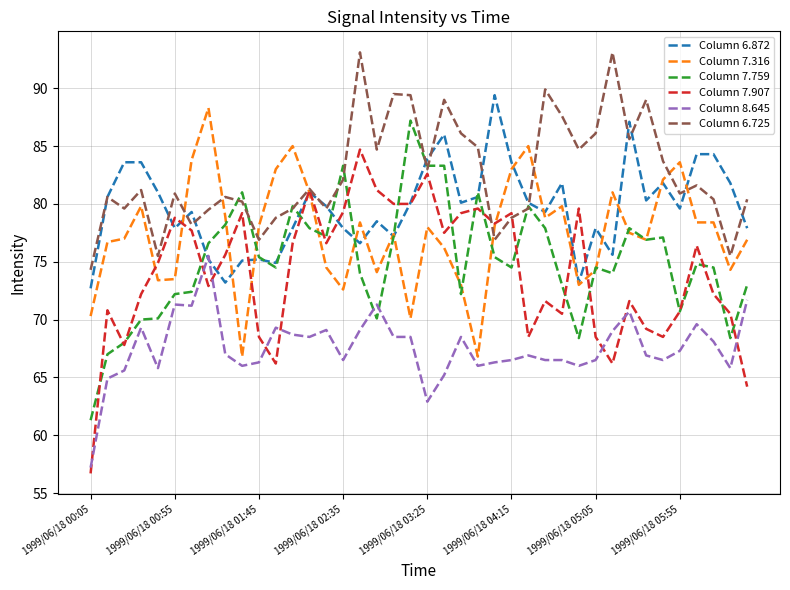

True or false: Column 8.645 and Column 6.725 cross at least once.

False